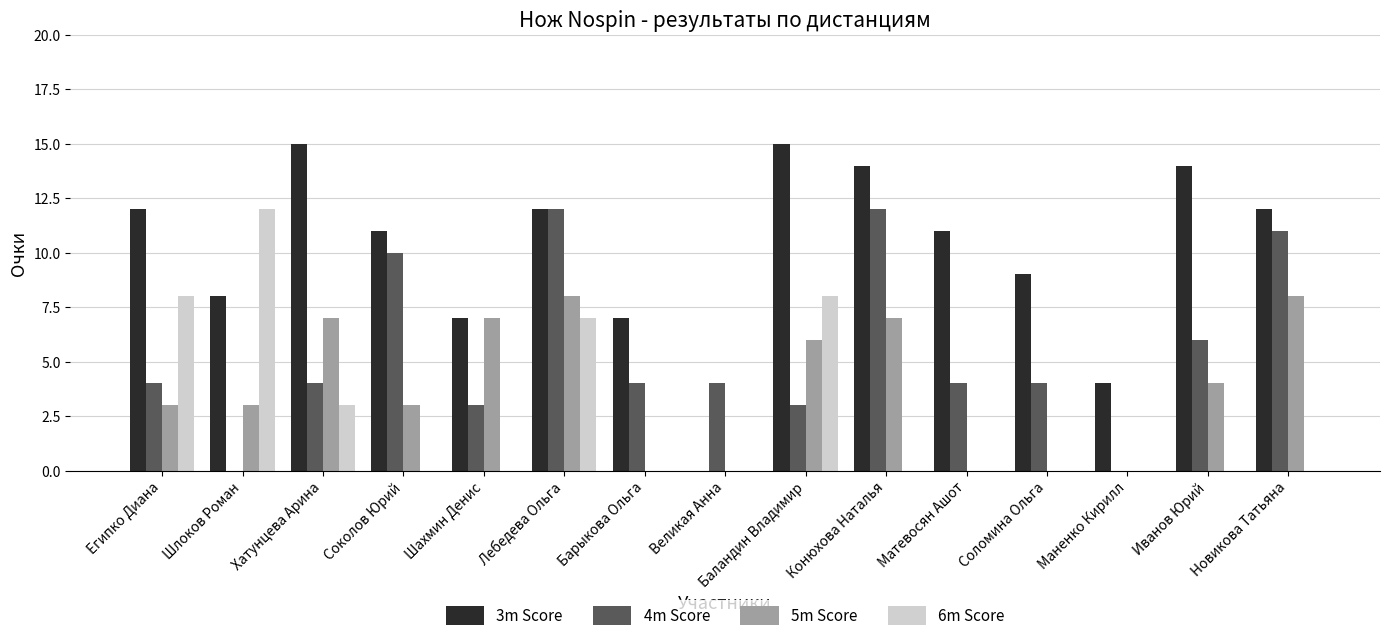

The 6m Score series shows 11 at Египко Диана. True or false?

False